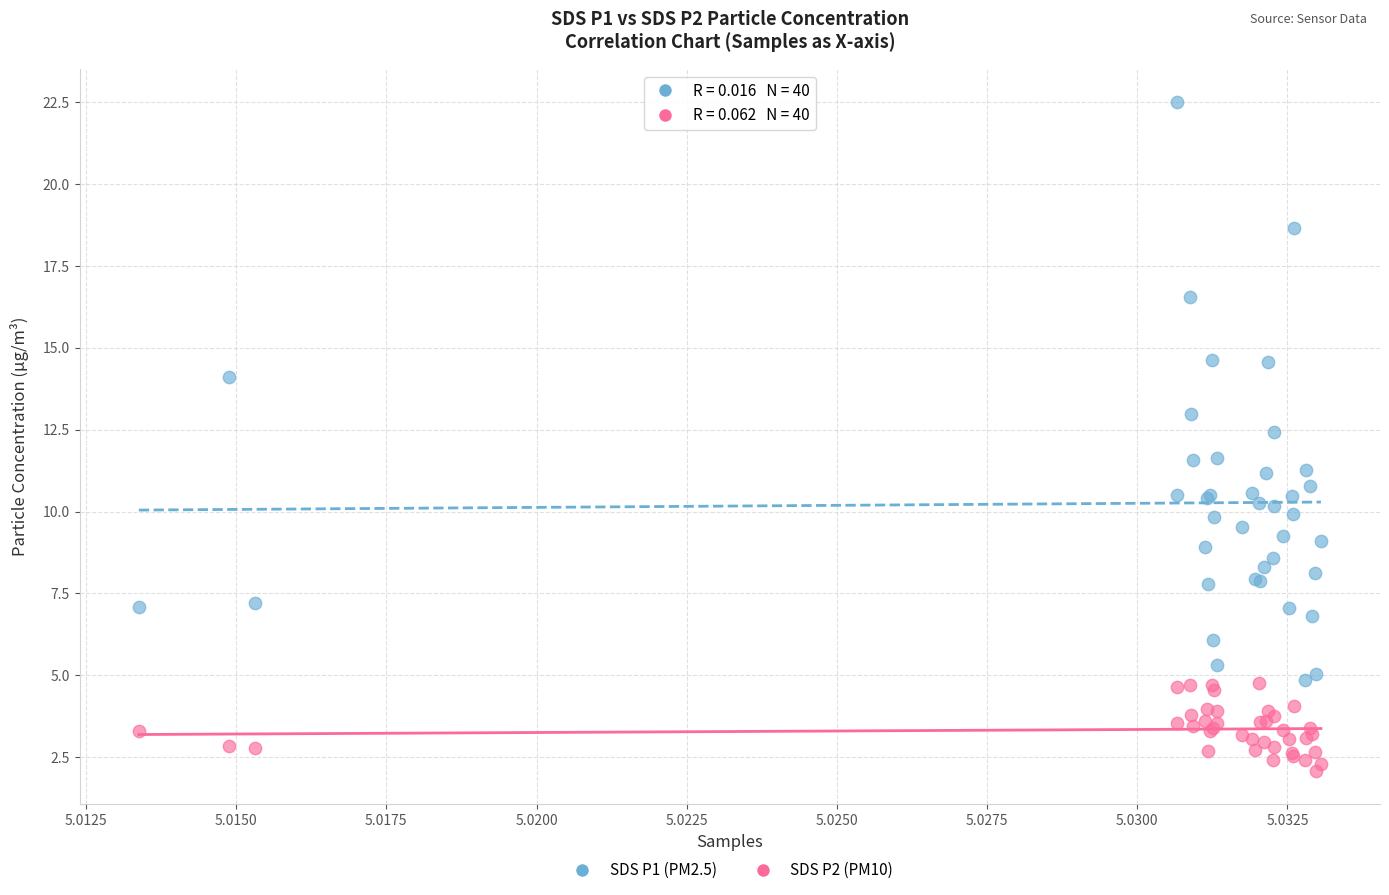

Which series reaches the minimum Y coordinate?

SDS P2 (PM10)